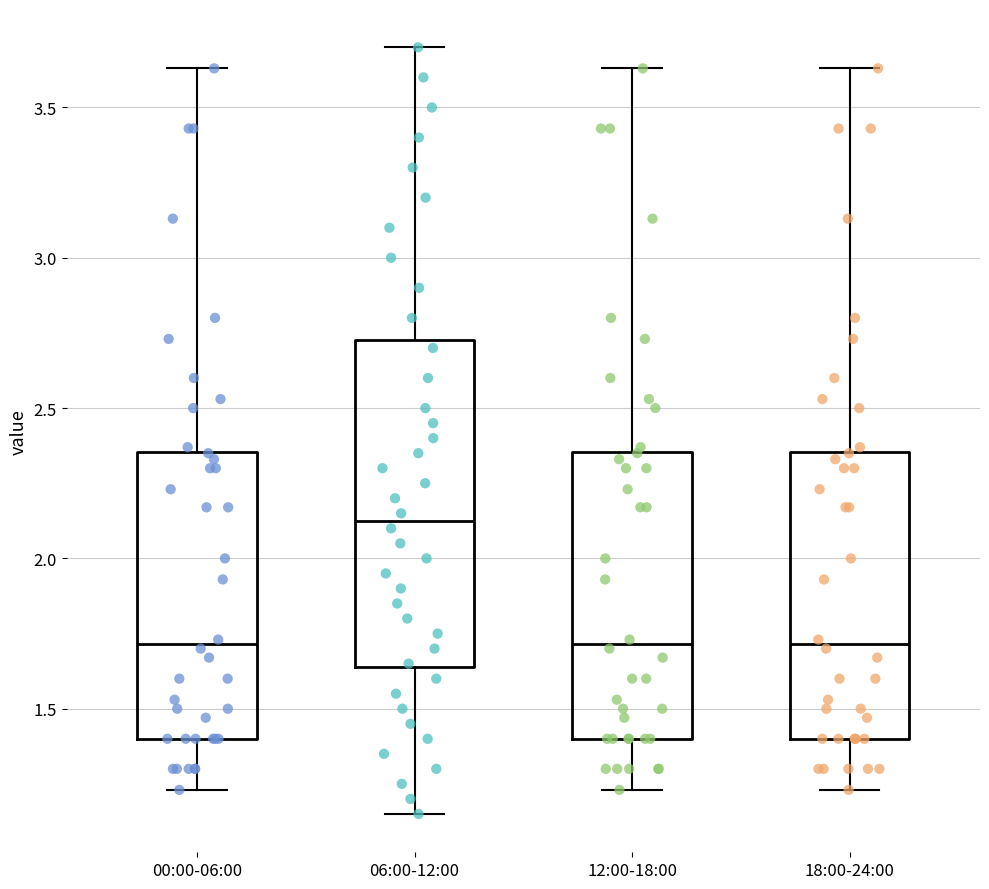

Comparing the boxes themselves (not the whiskers), which one is the tallest?

06:00-12:00